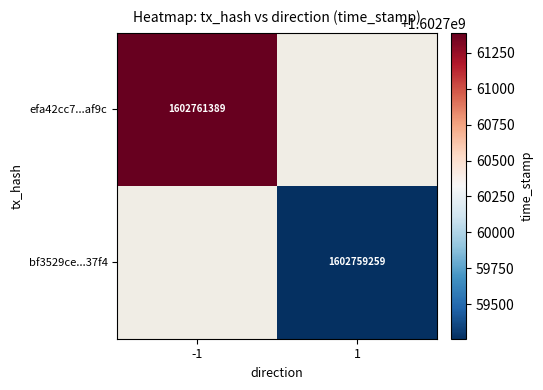

Which label corresponds to the smallest value in the chart?

1